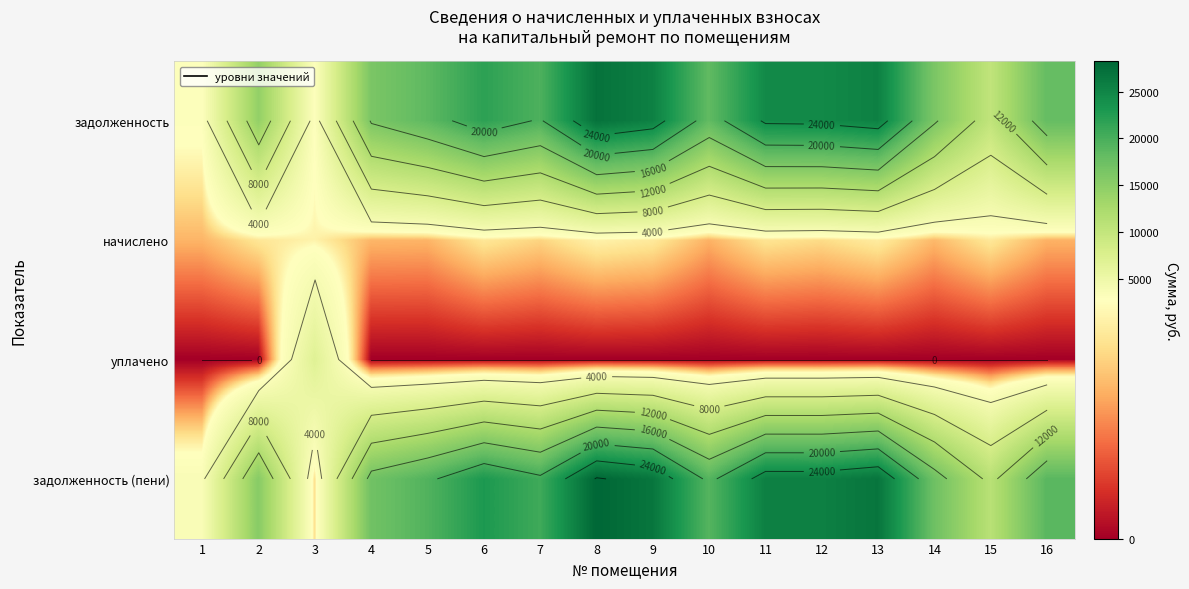

At 10, list the series in order from largest to smallest.

задолженность (пени), задолженность, начислено, уплачено